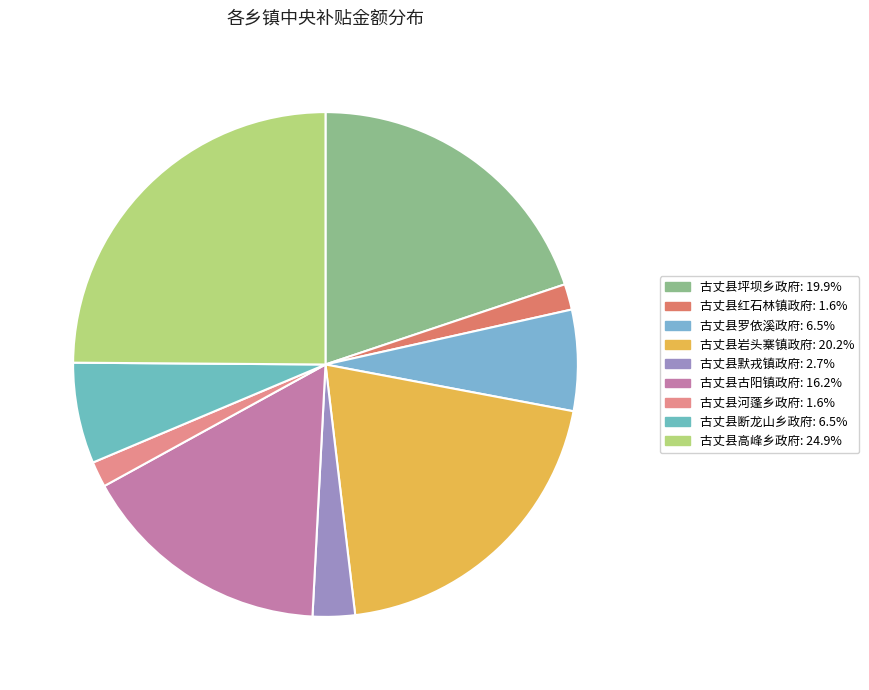

Does any single category account for the majority?

No